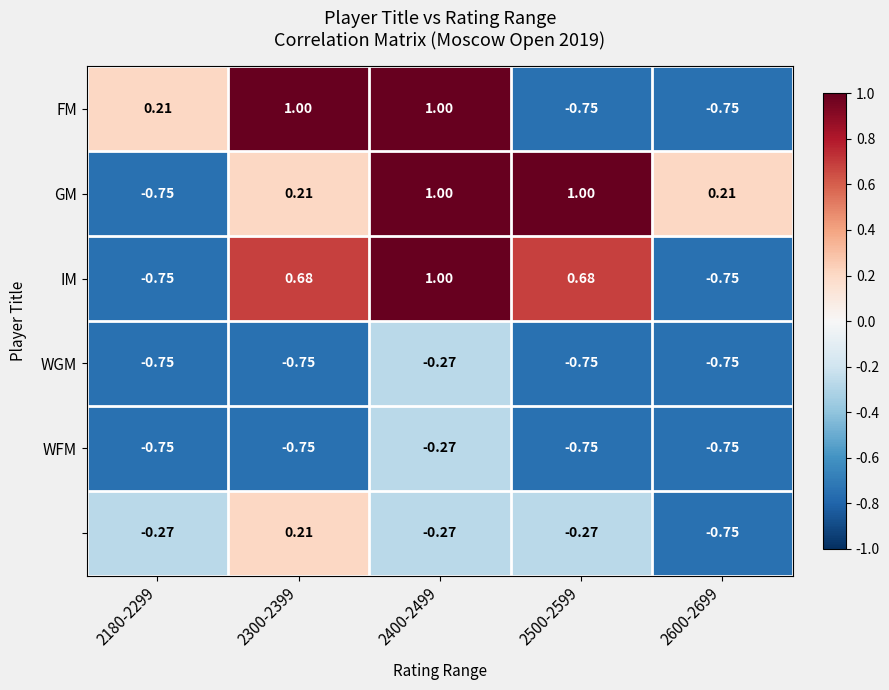

How many data points does each series have?

5